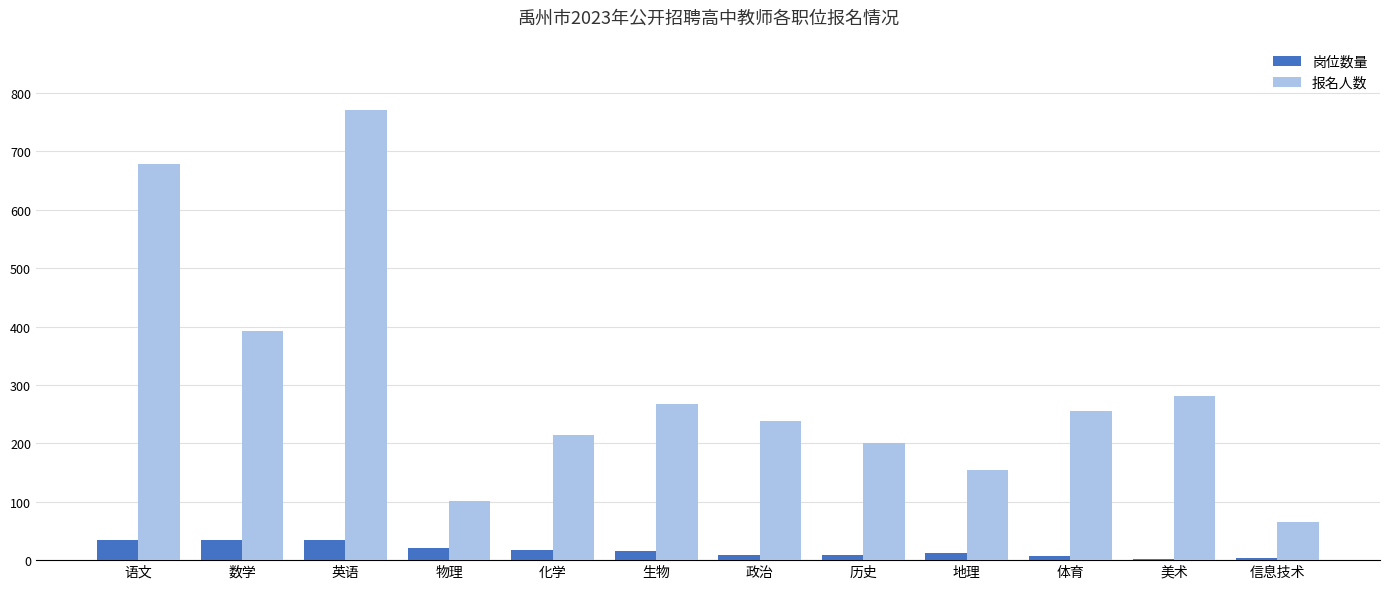

The 岗位数量 series shows 16 at 生物. True or false?

True